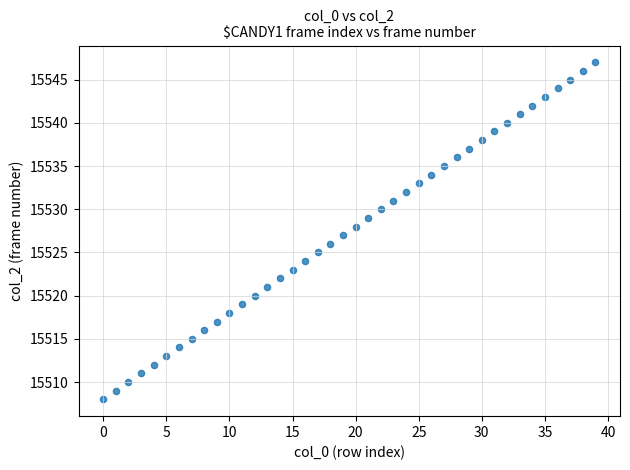

What is the range of Y values (max minus min)?

39